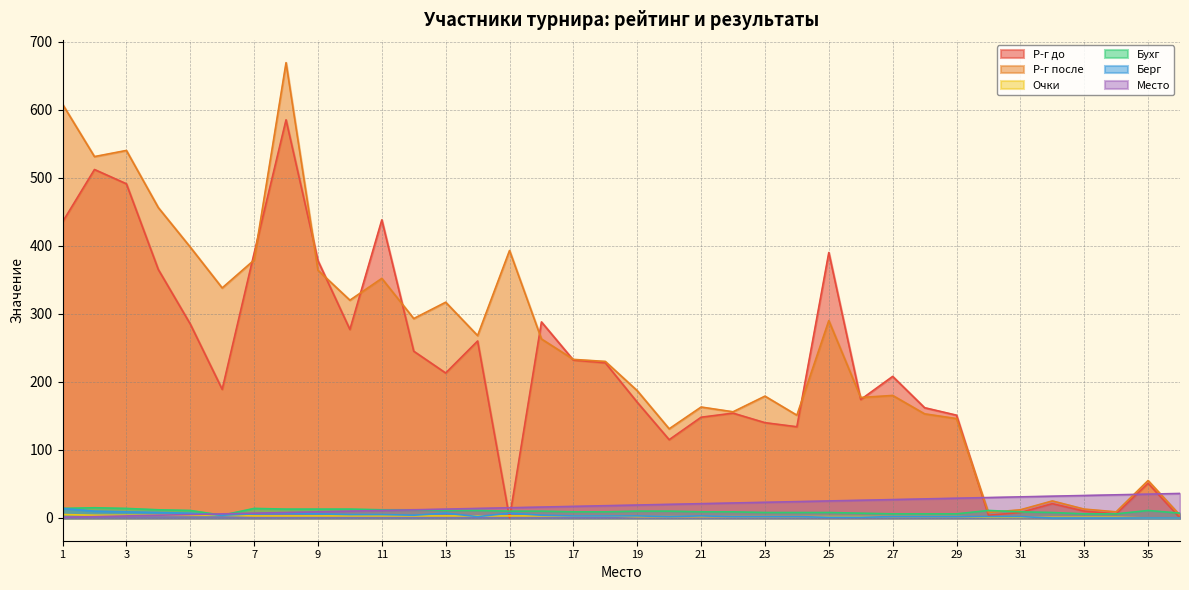

How many lines are shown in the chart?

6